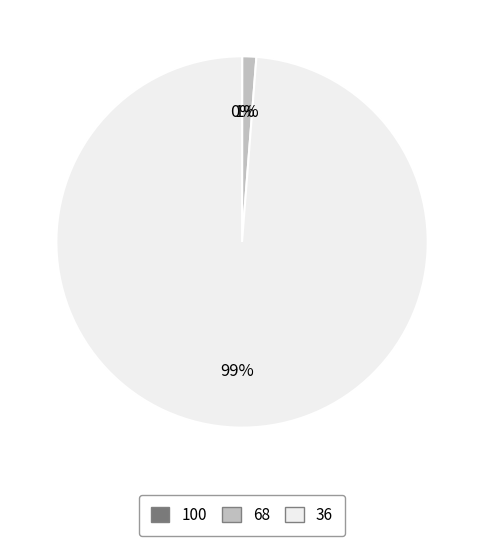

To the nearest percent, what is the difference between the largest and smallest slice percentages?

99%